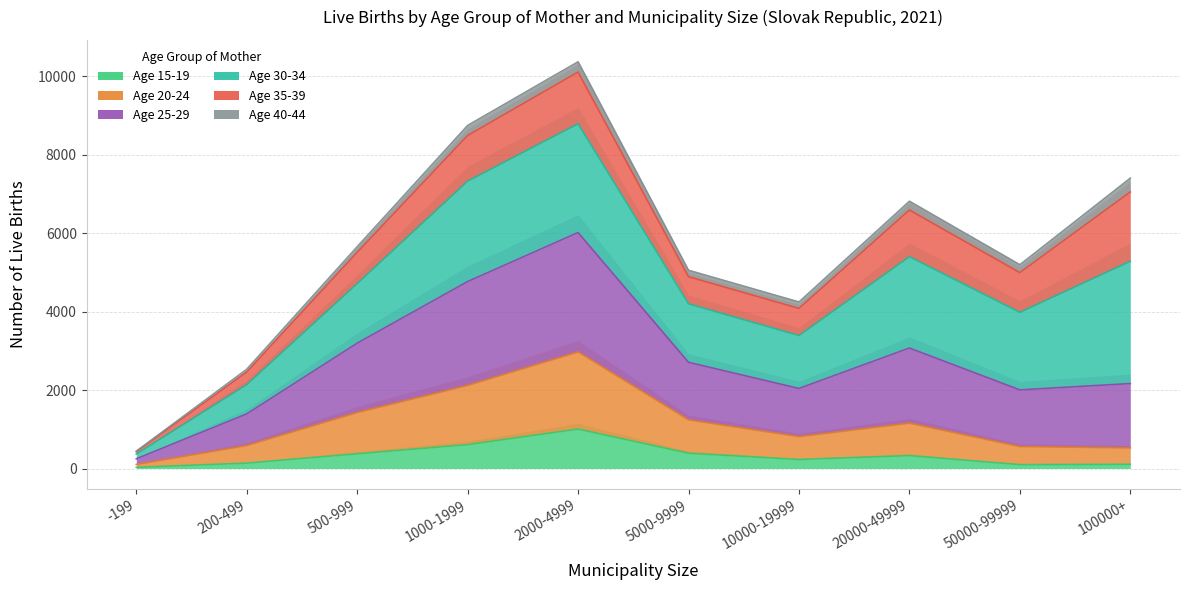

At which label does 20-24 first exceed 1156?

500-999